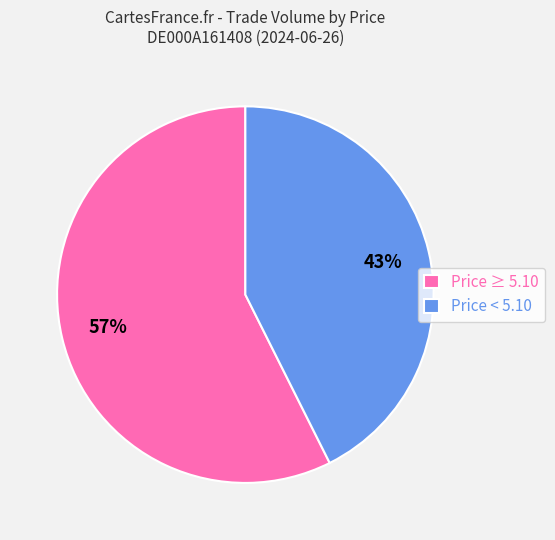

The Price ≥ 5.10 slice represents 69% of the pie. True or false?

False